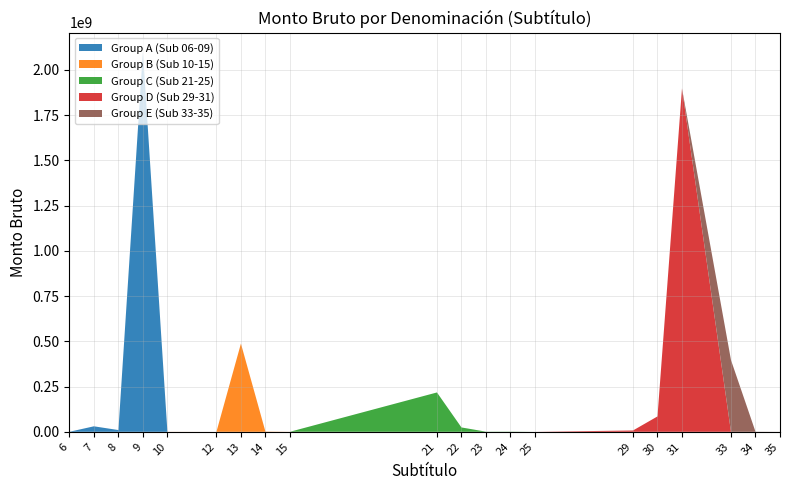

Reading left to right, list all the values displayed in this chart.

Group A (Sub 06-09): 197889	30416358	9741695	2101394042	0	0	0	0	0	0	0	0	0	0	0	0	0	0	0	0
Group B (Sub 10-15): 0	0	0	0	375517	5130	487716160	1430000	215000	0	0	0	0	0	0	0	0	0	0	0
Group C (Sub 21-25): 0	0	0	0	0	0	0	0	0	217571832	24155171	842243	1058312	12312	0	0	0	0	0	0
Group D (Sub 29-31): 0	0	0	0	0	0	0	0	0	0	0	0	0	0	7362013	85077972	1898097192	0	0	0
Group E (Sub 33-35): 0	0	0	0	0	0	0	0	0	0	0	0	0	0	0	0	0	396411121	688623	215000